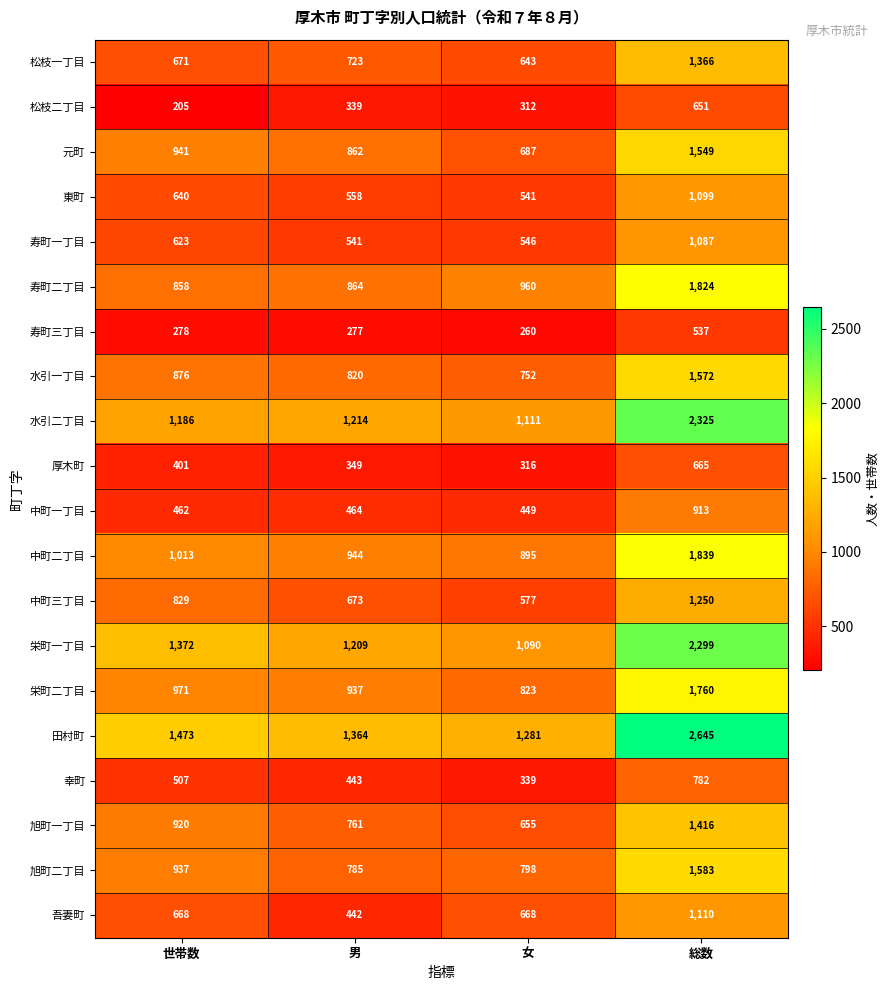

What is the difference between the 栄町一丁目 values at 世帯数 and 女?

282